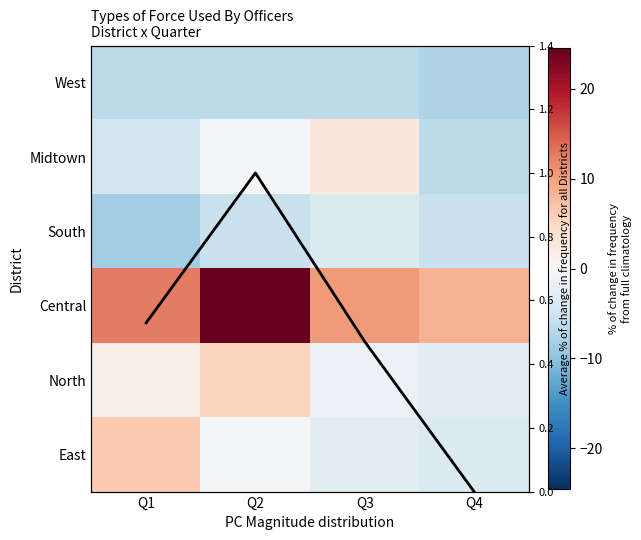

At how many categories does at least one series exceed 1?

4